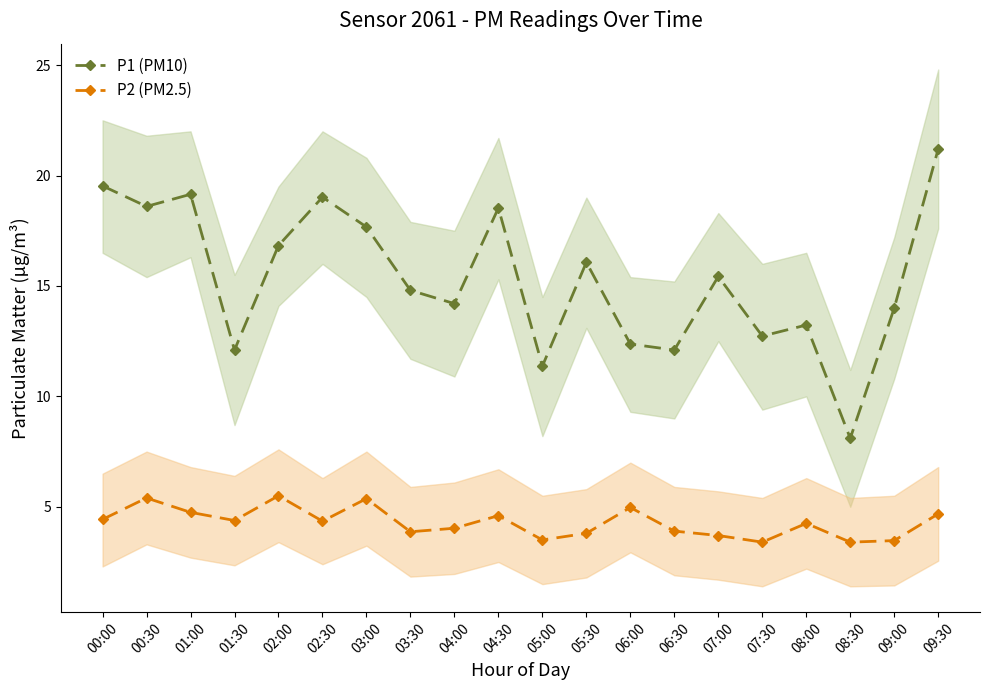

Rank the series at 09:00 from highest to lowest value.

P1 (PM10), P2 (PM2.5)